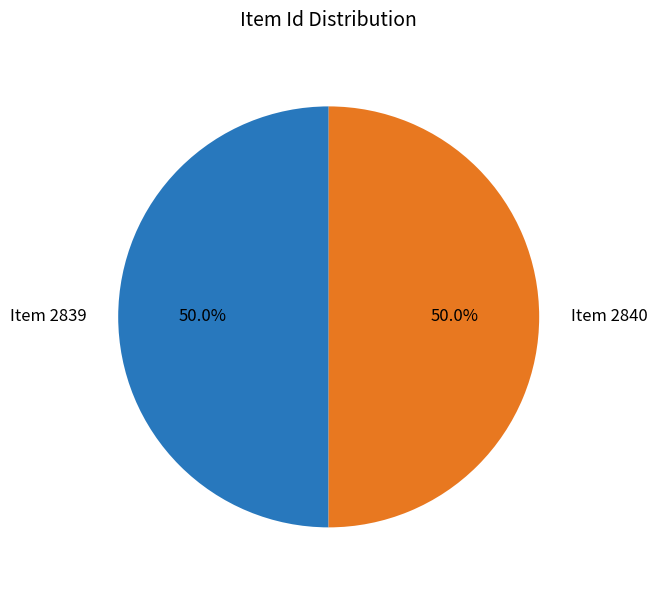

How many segments does this pie chart have?

2